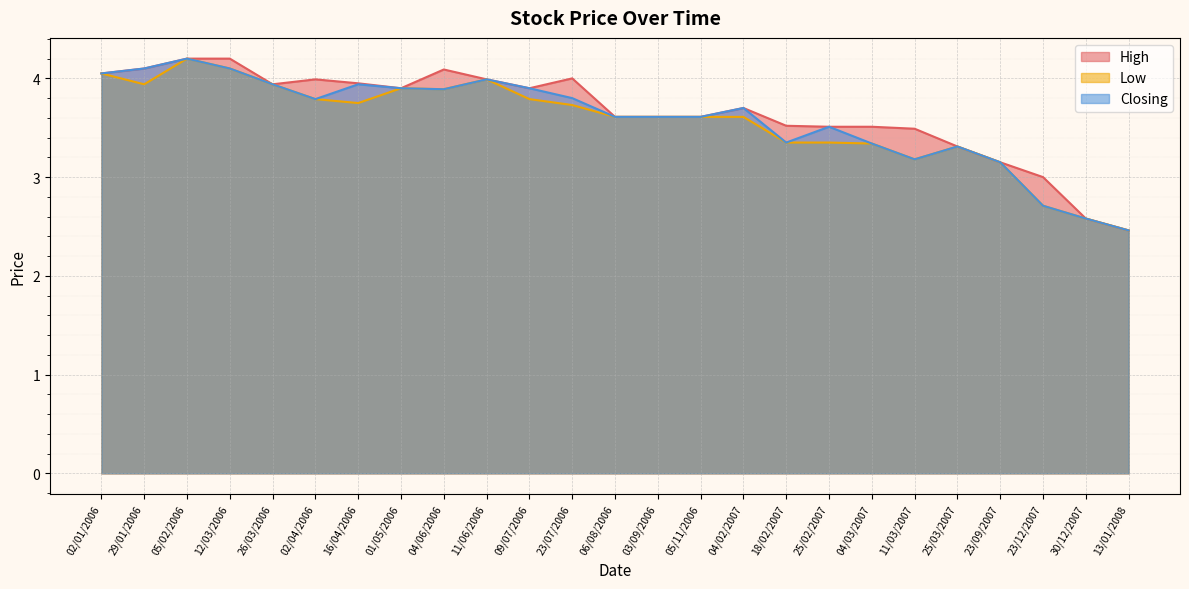

What position from the right is 23/09/2007?

4